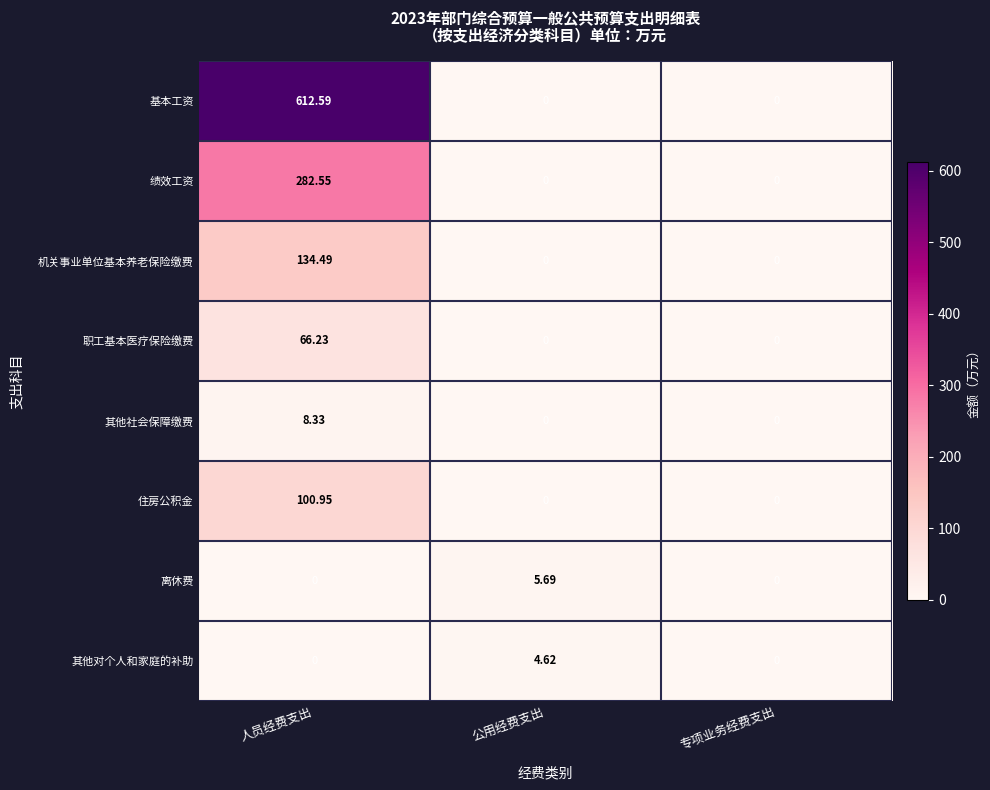

Between 人员经费支出 and 公用经费支出, which series saw the biggest shift?

基本工资